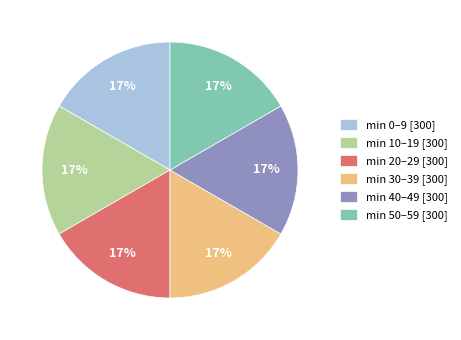

To the nearest percent, what portion does min 10–19 [300] represent?

17%